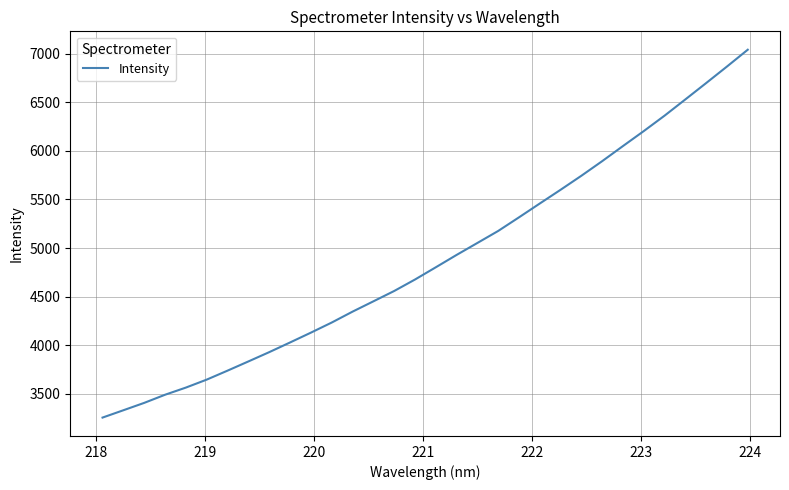

What is the greatest value displayed?

7040.9